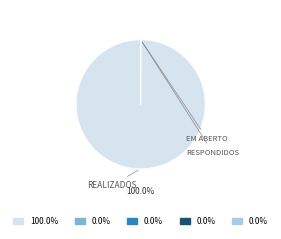

To the nearest percent, what is the average slice percentage?

20%